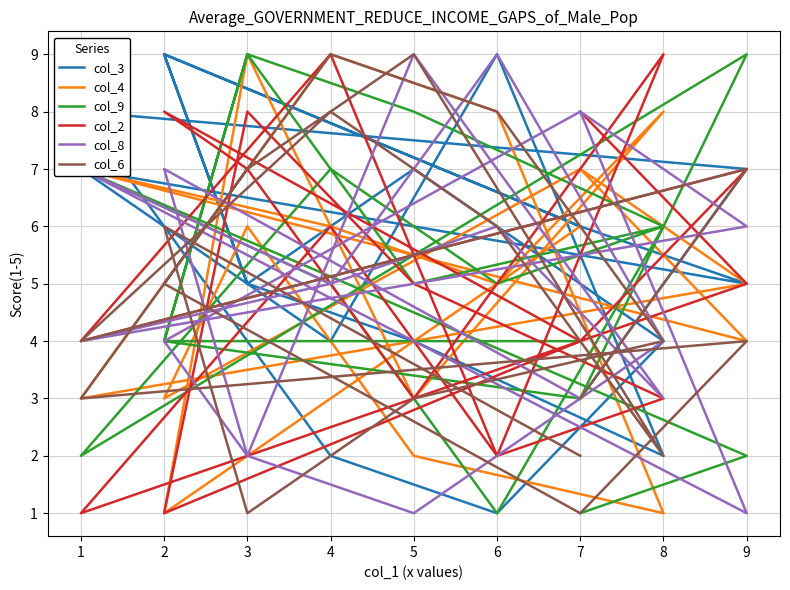

Rank the series by their maximum value, from lowest to highest.

col_3, col_4, col_9, col_2, col_8, col_6